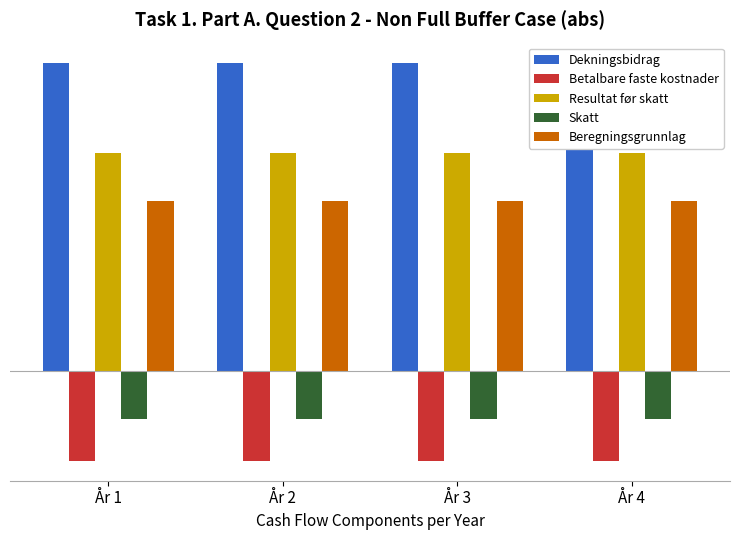

How many series are shown in this chart?

5